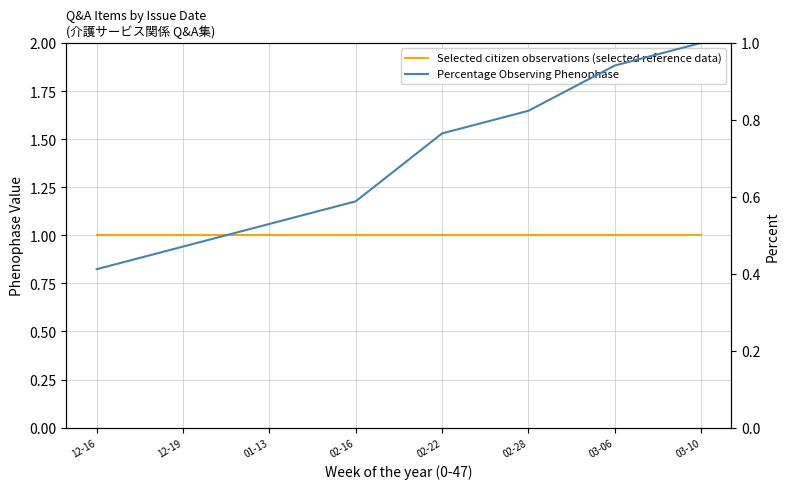

What is the label of the 1st point from the left?

12-16